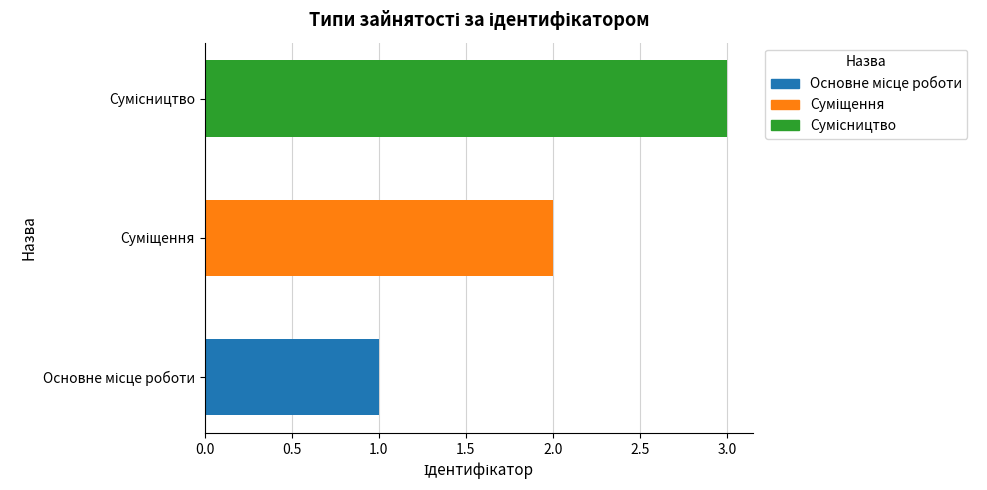

List the labels in order of value, largest first.

Сумісництво, Суміщення, Основне місце роботи